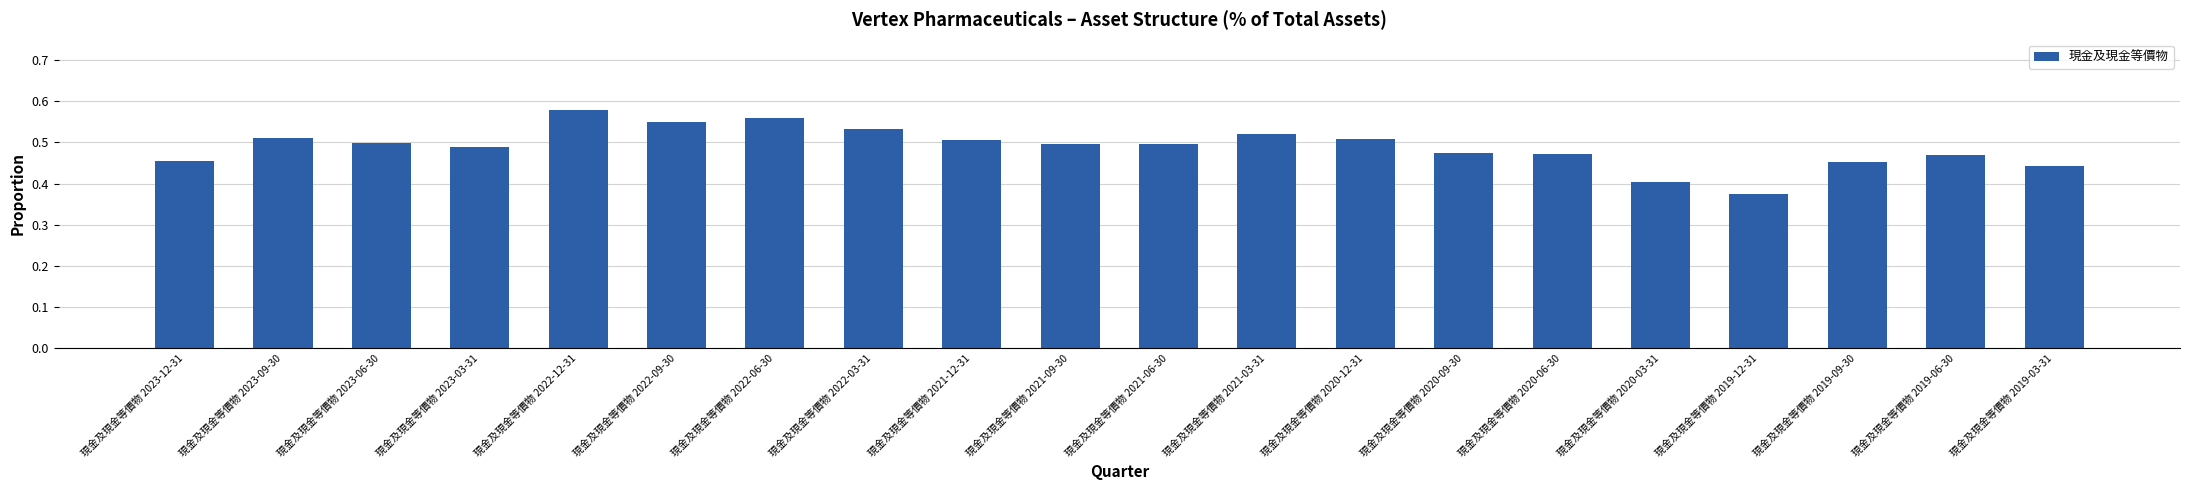

What is the label of the 4th bar from the right?

現金及現金等價物 2019-12-31